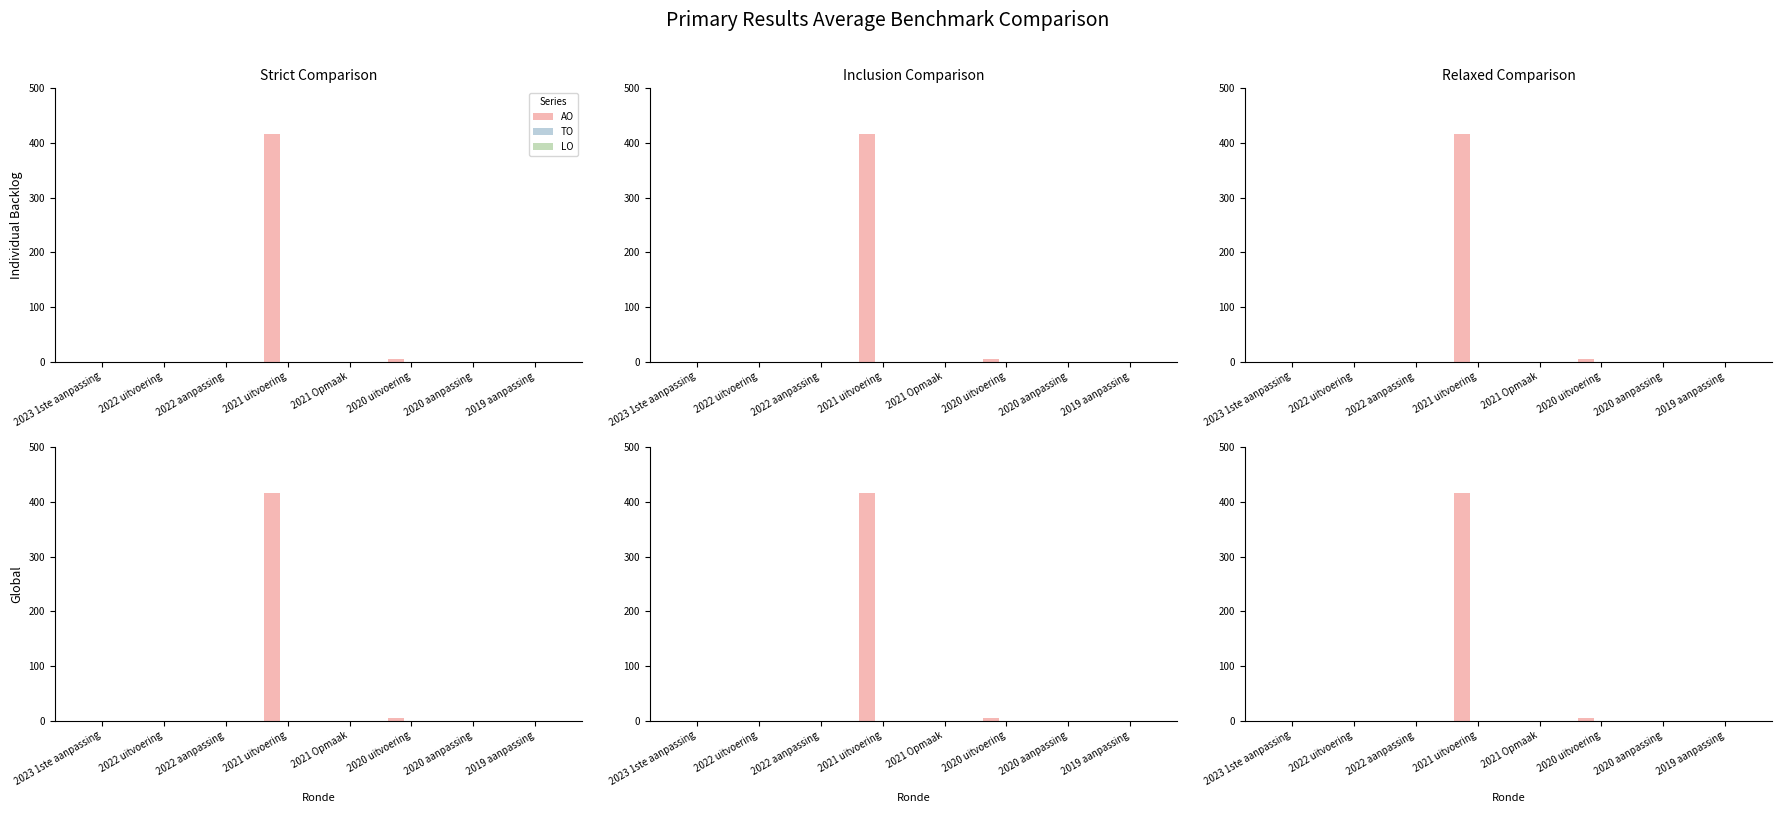

What is the label of the 8th bar from the left?

2019 aanpassing